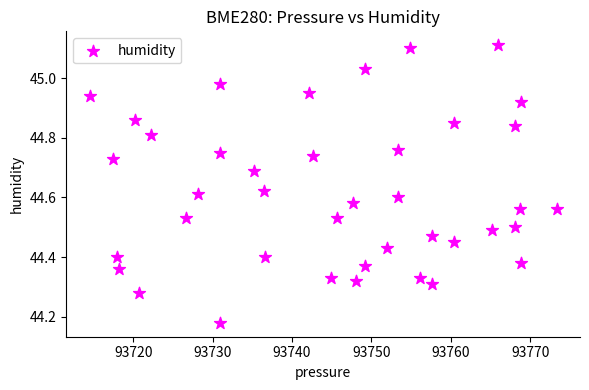

What is the range of Y values (max minus min)?

0.9